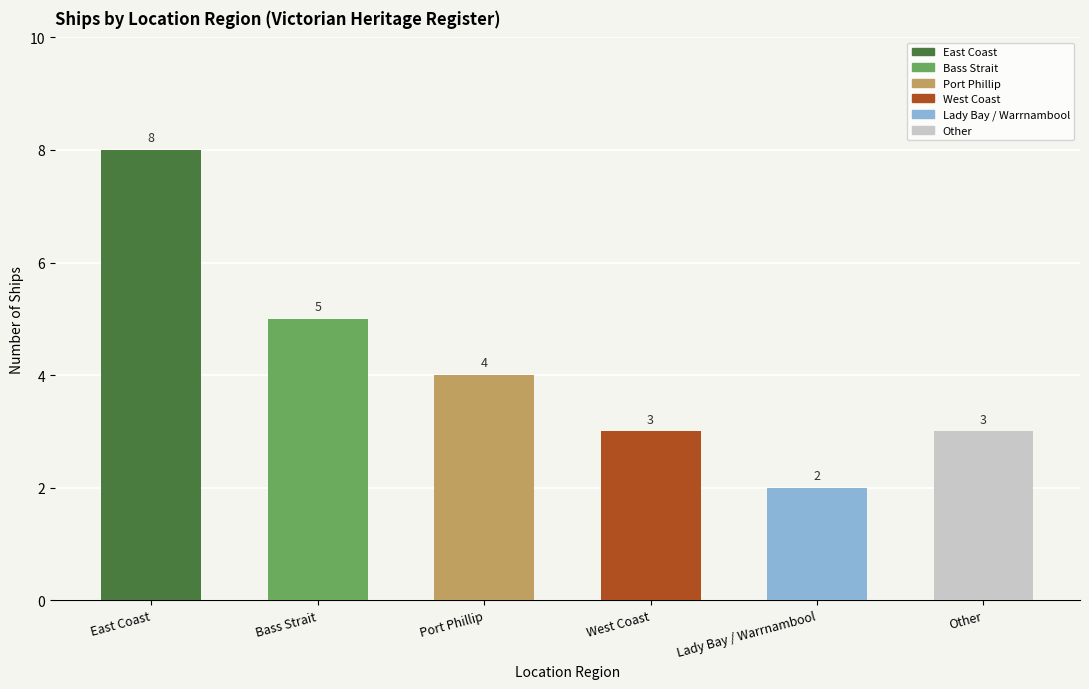

At which category does the chart reach its minimum across all series?

Lady Bay / Warrnambool